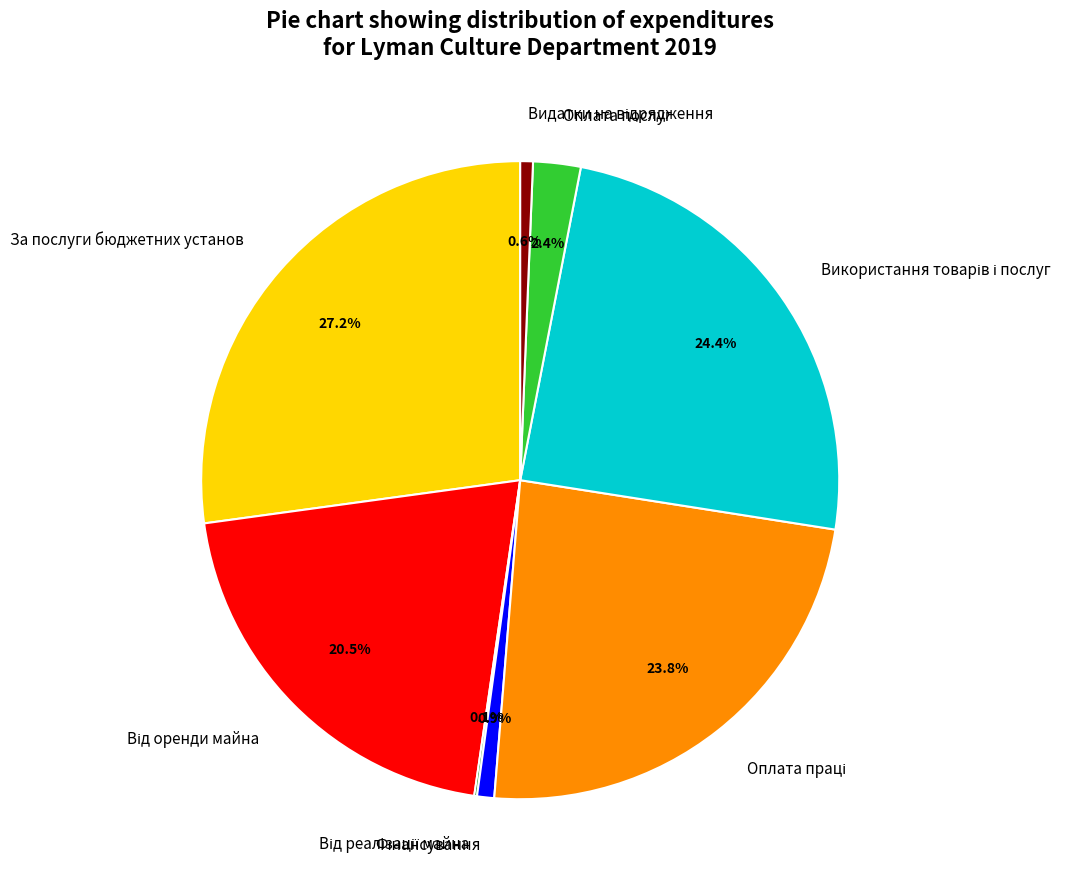

Is there a majority slice in this chart?

No